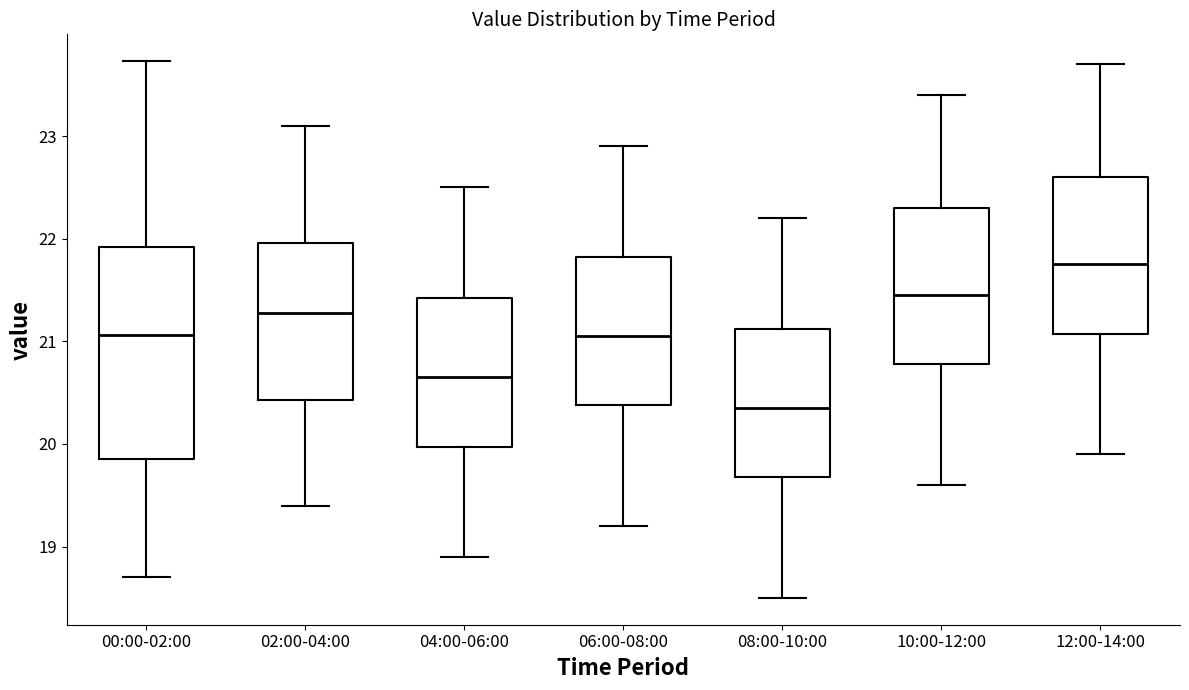

Where does the lower whisker of the box for 04:00-06:00 end on the y-axis? The values are not printed on the chart, so give them approximately, as read against the axis.

18.9